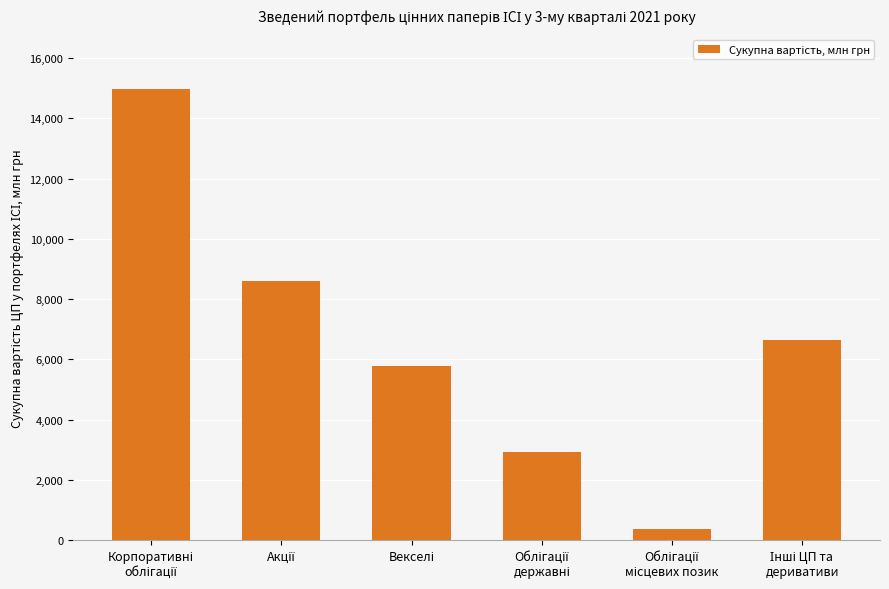

What is the sum of all values?

39268.5